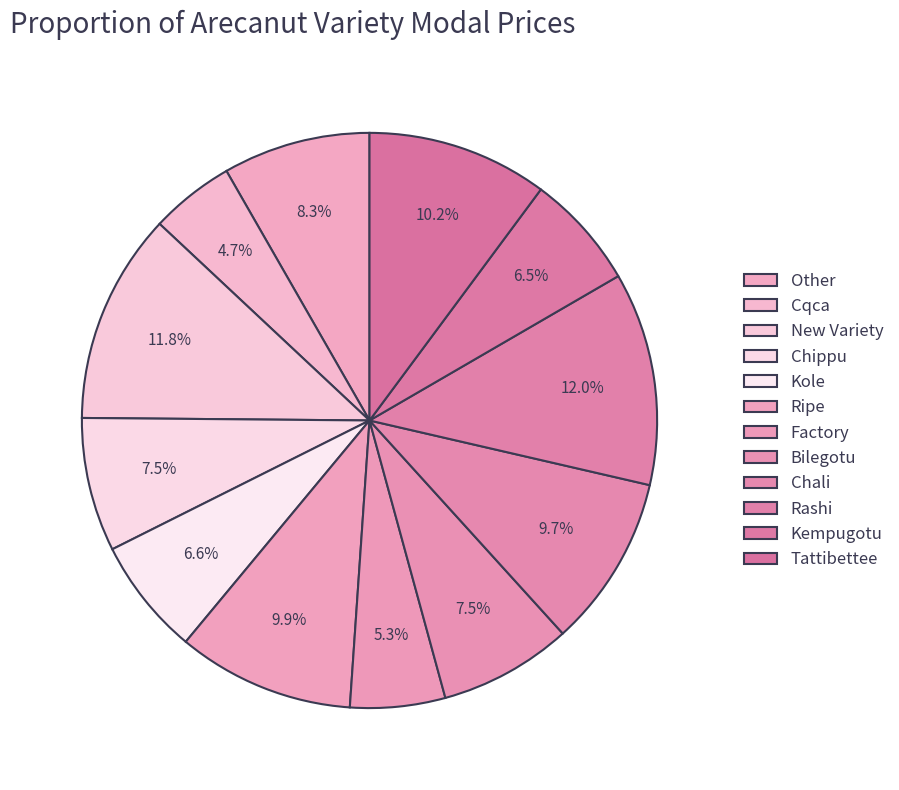

Does New Variety represent more than half of the total?

No